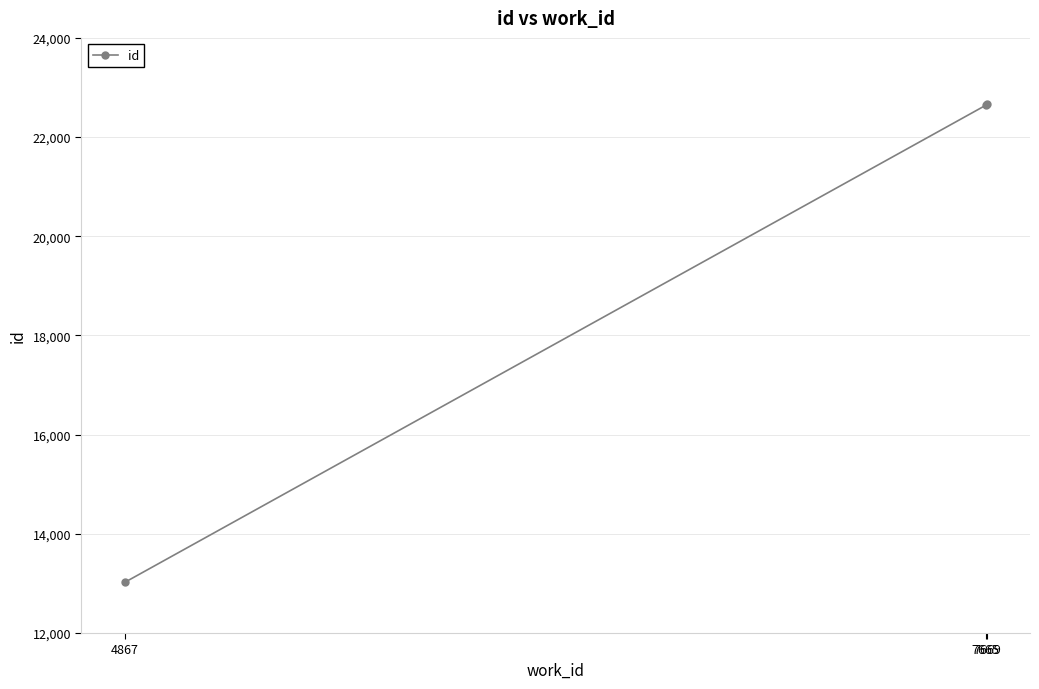

How many data points does each series have?

3